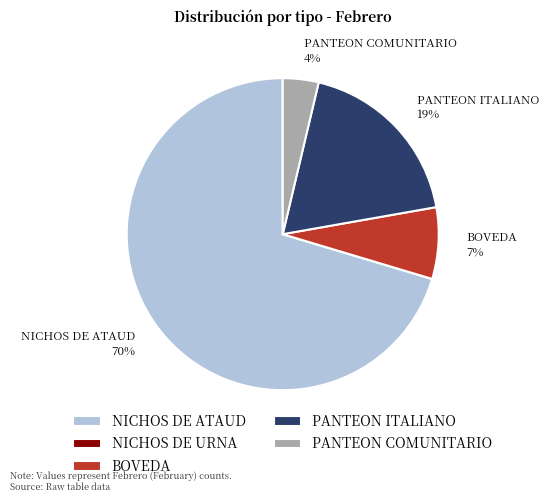

What percentage is the NICHOS DE ATAUD slice, to the nearest percent?

70%